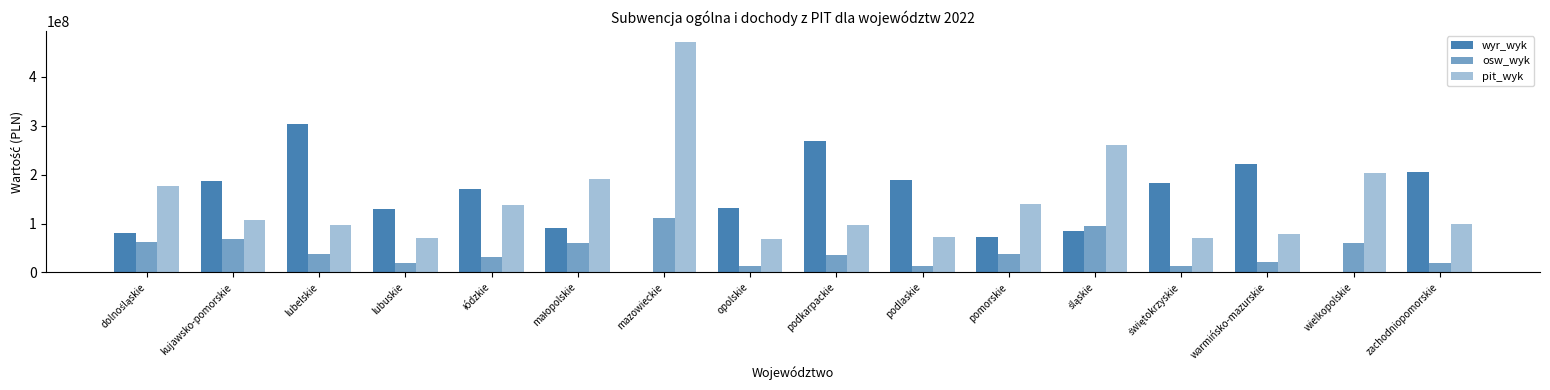

The value of osw_wyk at łódzkie is 14032456.6. True or false?

False